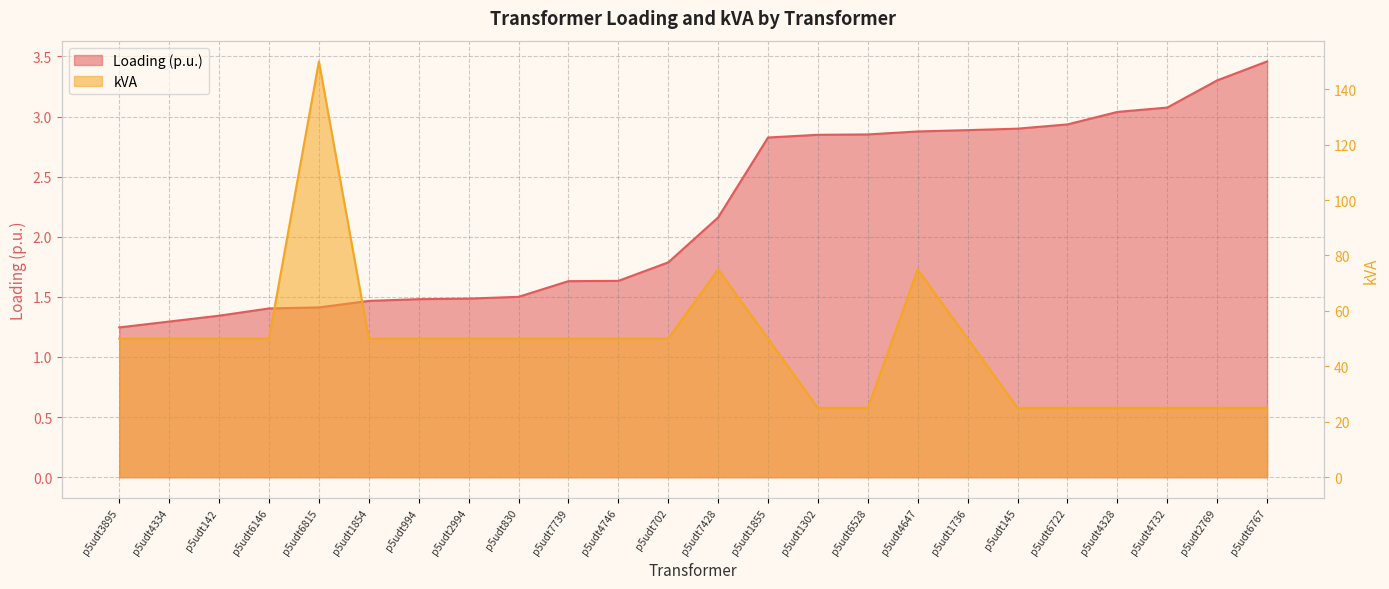

Reading right to left, transcribe all the data shown in this chart.

Loading (p.u.): 3.5	3.3	3.1	3.0	2.9	2.9	2.9	2.9	2.9	2.8	2.8	2.2	1.8	1.6	1.6	1.5	1.5	1.5	1.5	1.4	1.4	1.3	1.3	1.2
kVA: 25.0	25.0	25.0	25.0	25.0	25.0	50.0	75.0	25.0	25.0	50.0	75.0	50.0	50.0	50.0	50.0	50.0	50.0	50.0	150.0	50.0	50.0	50.0	50.0